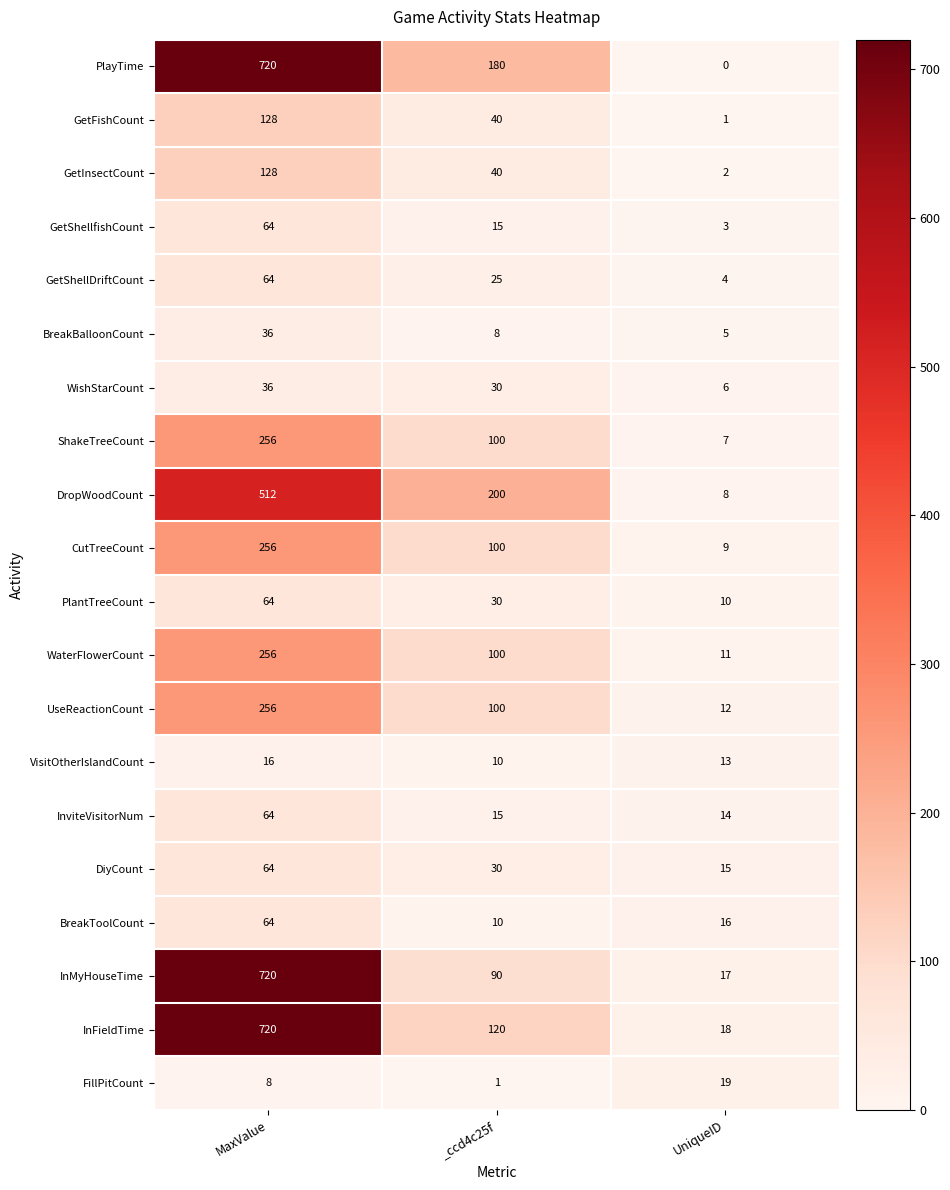

Which series has the widest spread of values?

PlayTime